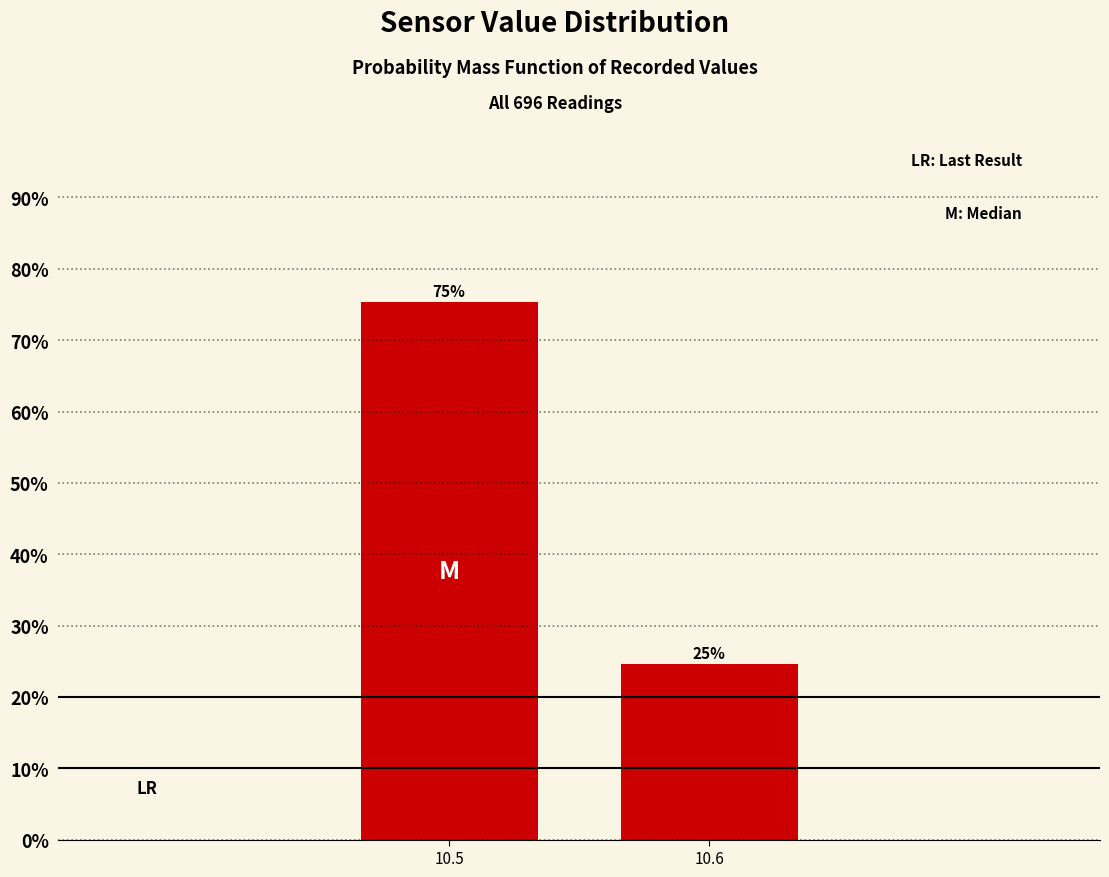

What is the average value?

50.0